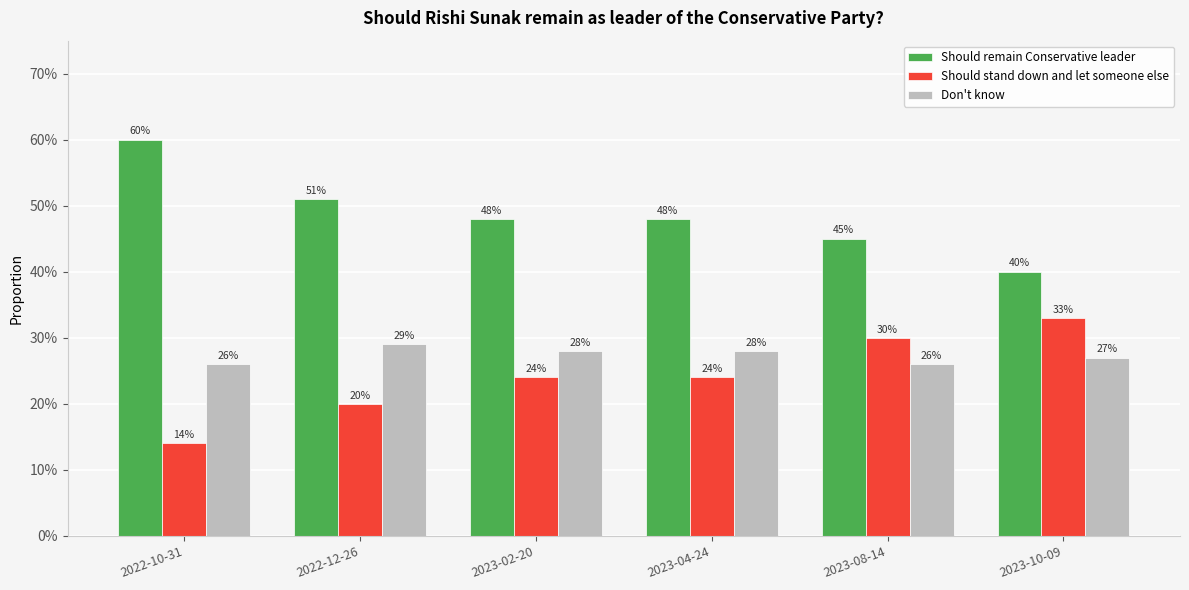

At which label is Don't know closest to 0?

2022-10-31